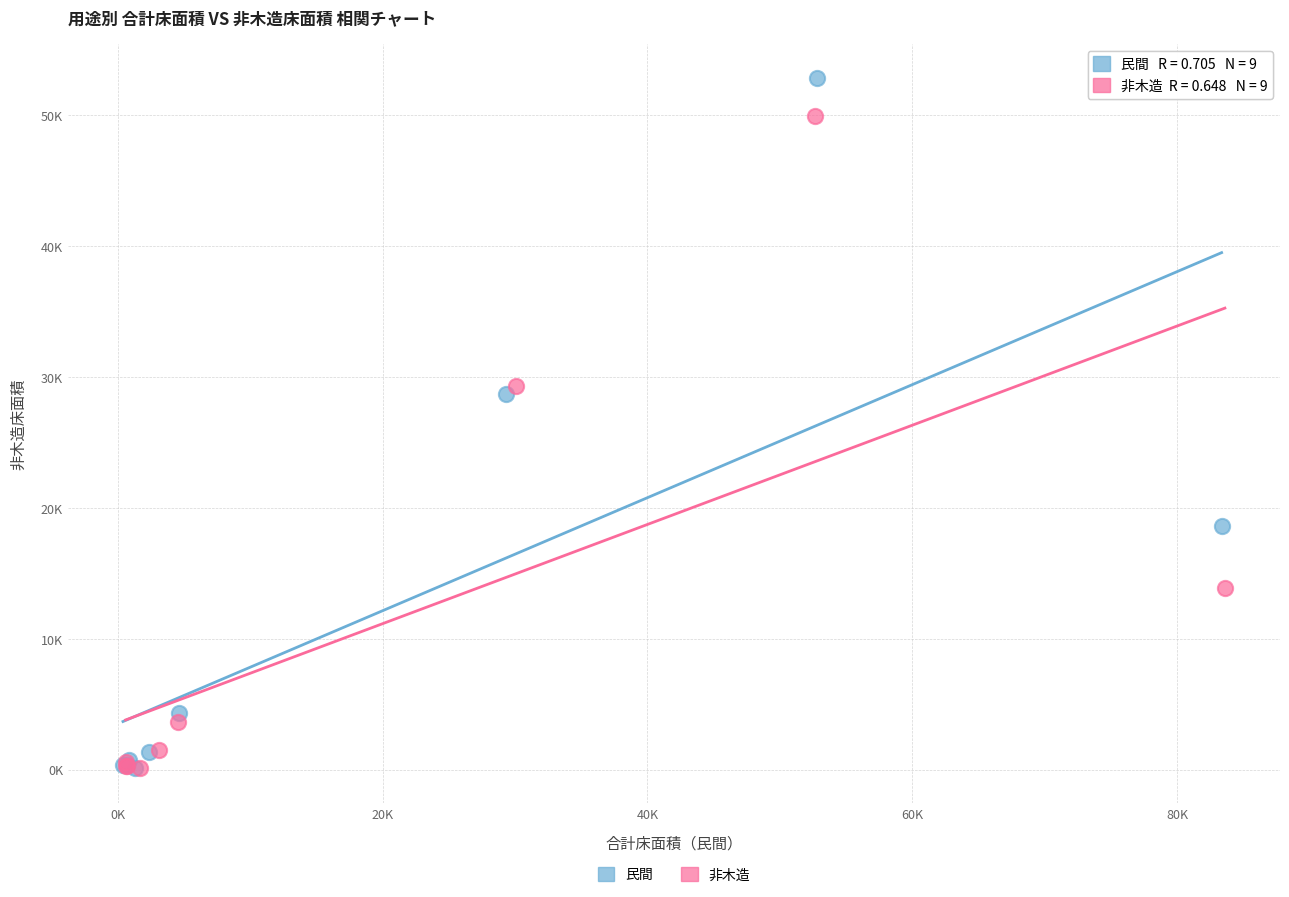

Which series has the widest spread of Y values?

民間